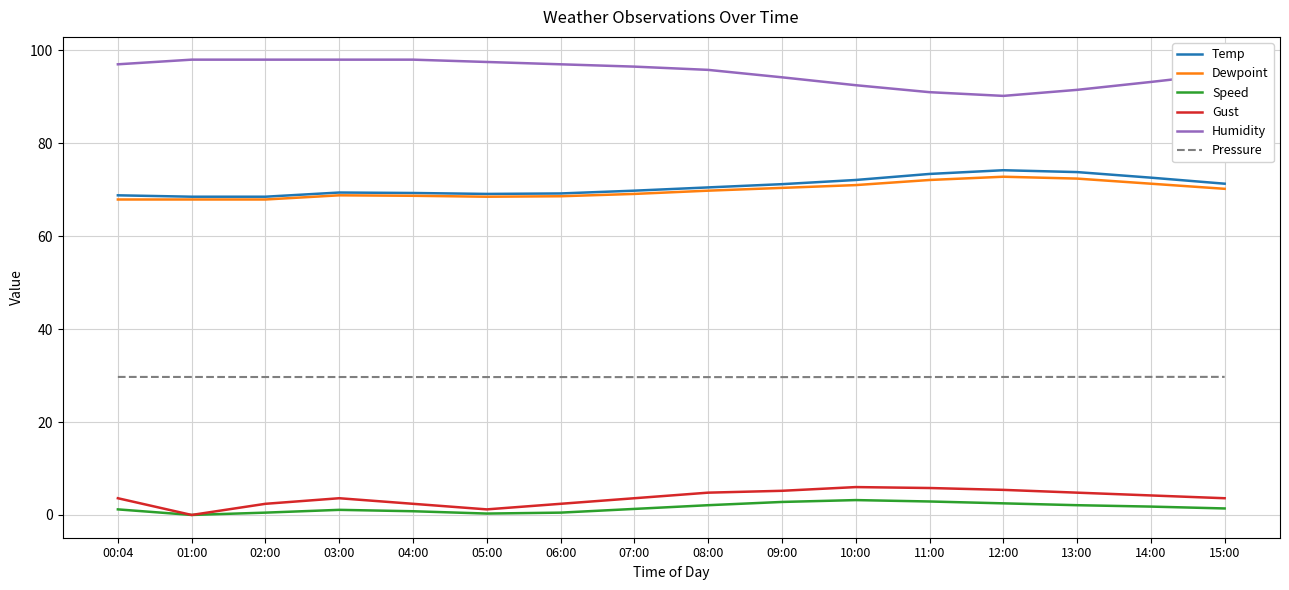

What is the greatest value displayed?

98.0